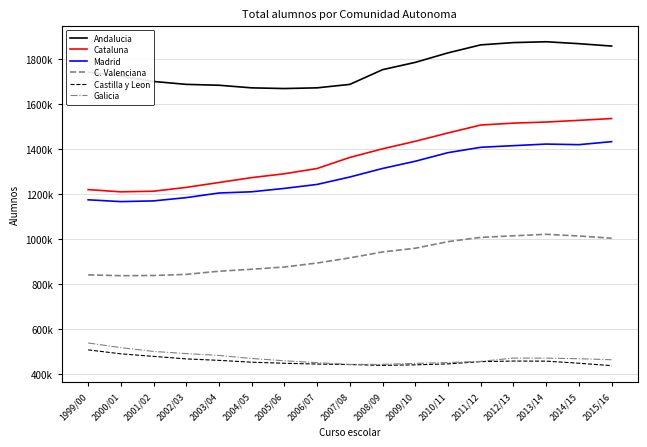

What are all the series names shown in the legend?

Andalucia, Cataluna, Madrid, C. Valenciana, Castilla y Leon, Galicia